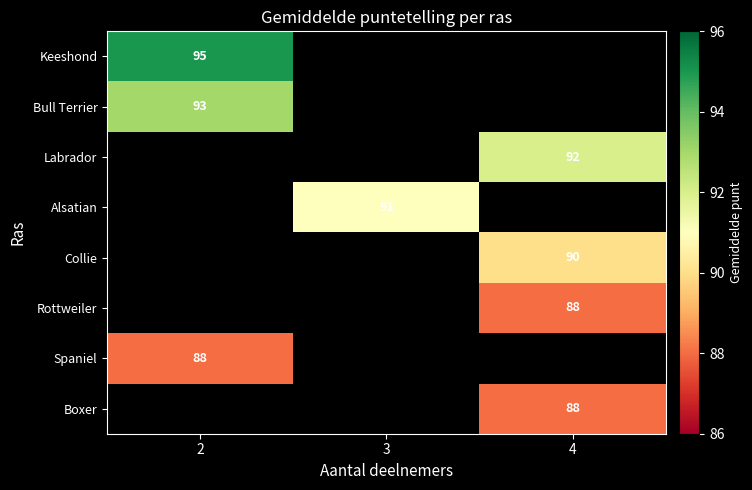

Is the value of Collie at 4 greater than the value of Boxer at 4?

Yes